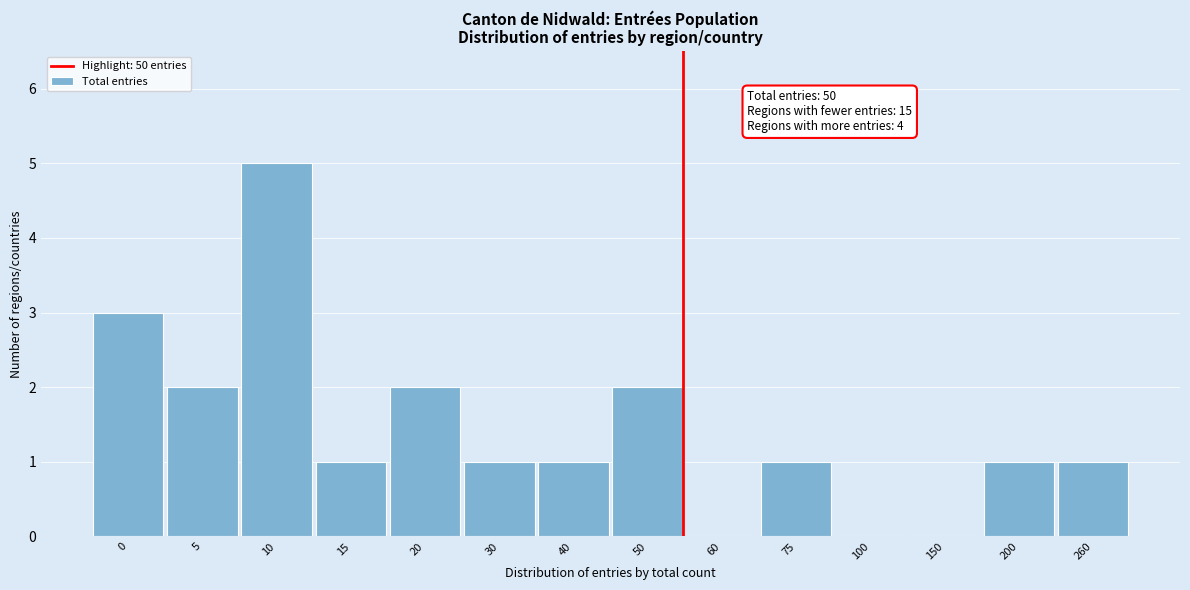

Reading left to right, list all the values displayed in this chart.

0=3	5=2	10=5	15=1	20=2	30=1	40=1	50=2	60=0	75=1	100=0	150=0	200=1	260=1